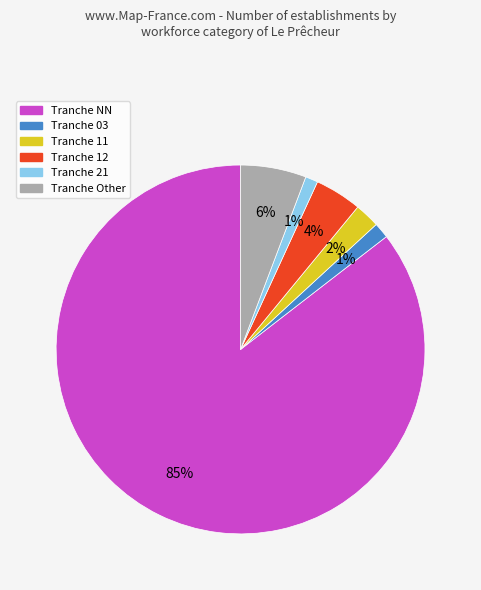

How many segments does this pie chart have?

6